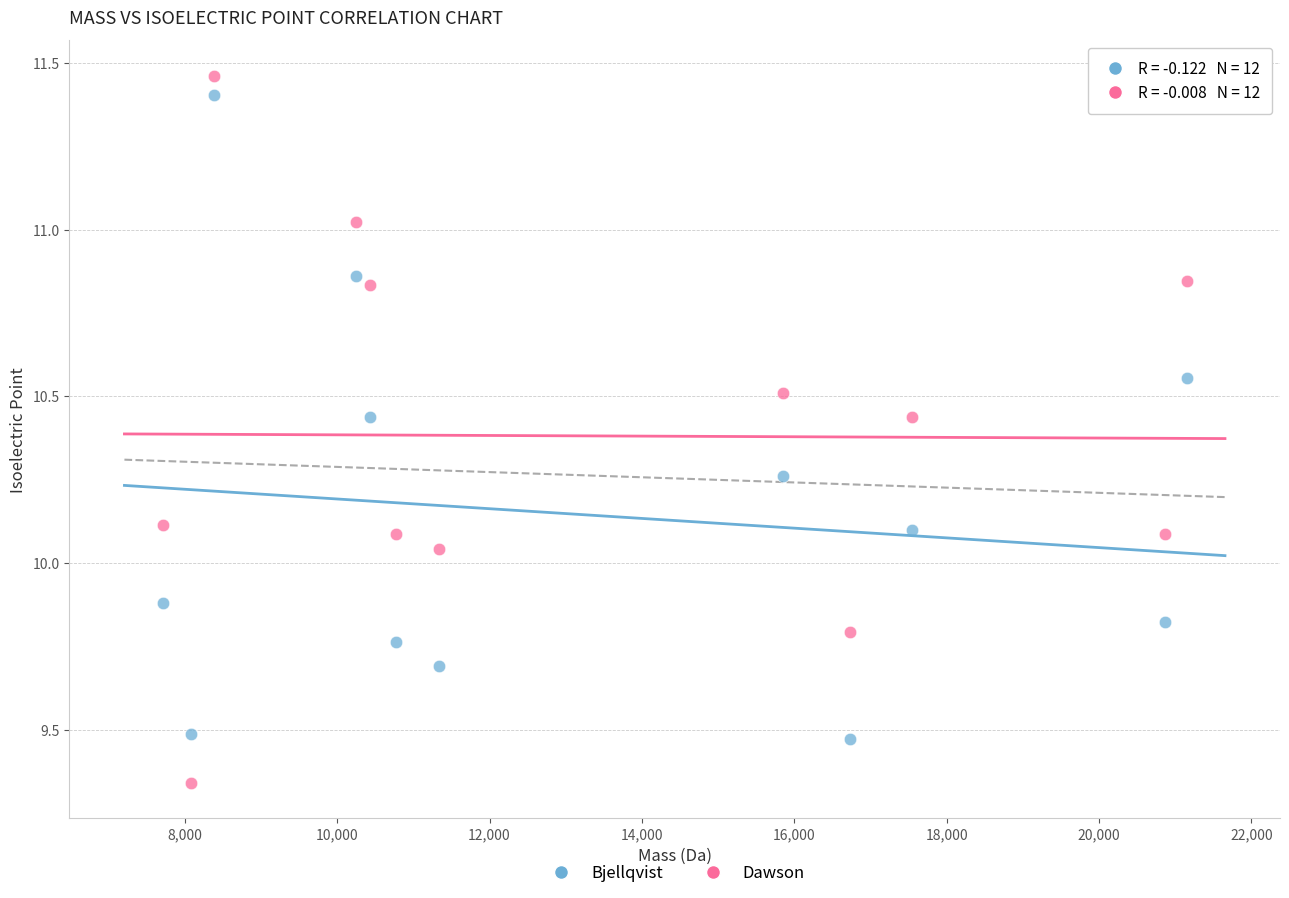

Which series contains the lowest Y value?

Dawson